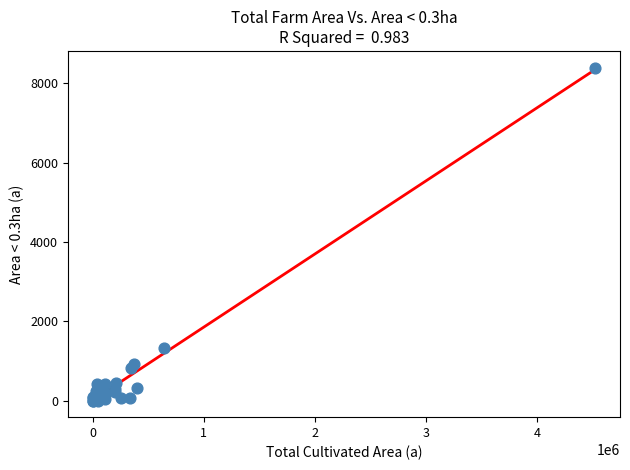

What Y value in the scatter plot is closest to 4199?

1319